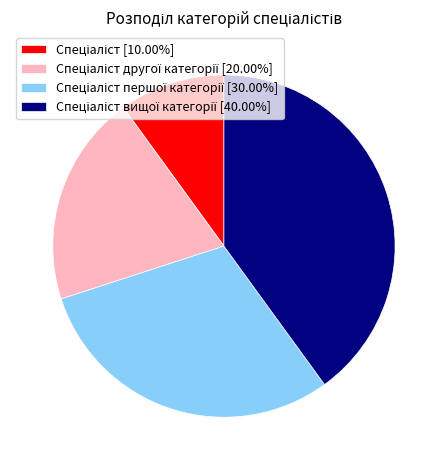

Does any single category account for the majority?

No